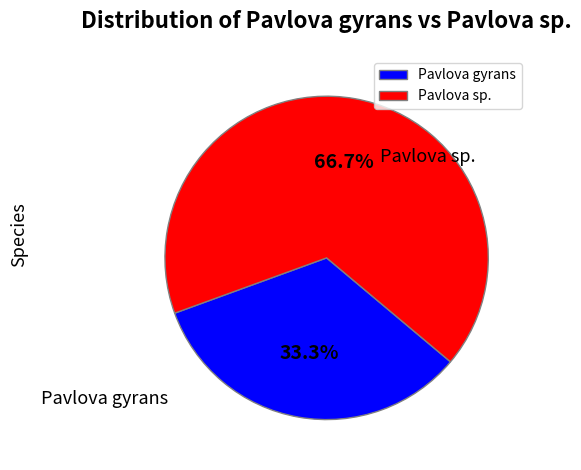

What percentage do Pavlova gyrans and Pavlova sp. together represent?

100.0%